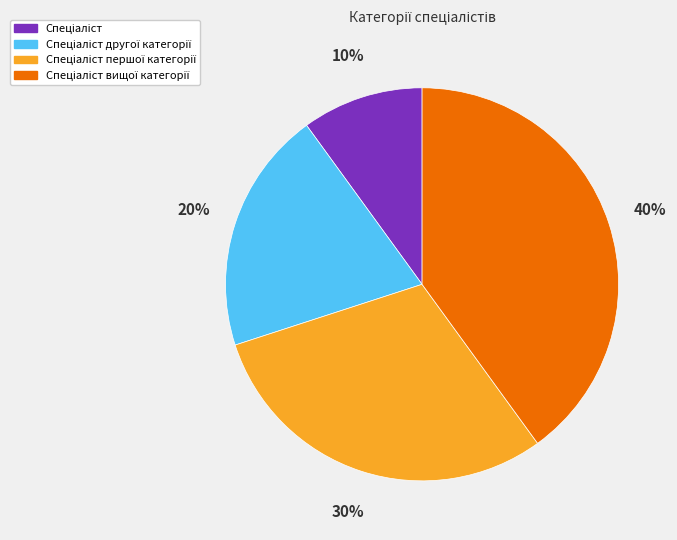

How many segments does this pie chart have?

4